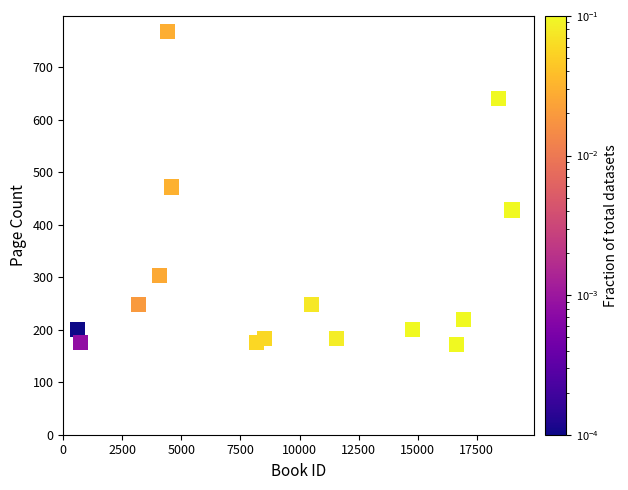

What is the range of X values (max minus min)?

18378